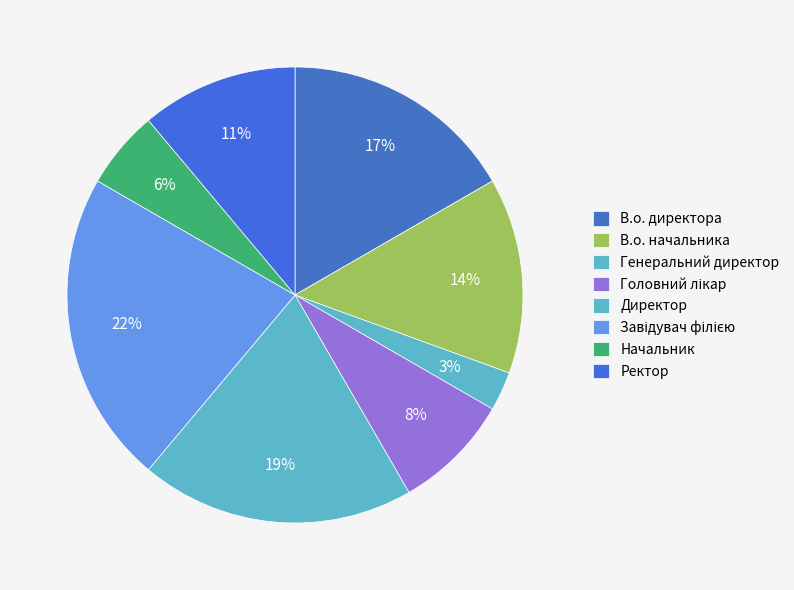

How many slices are in this pie chart?

8